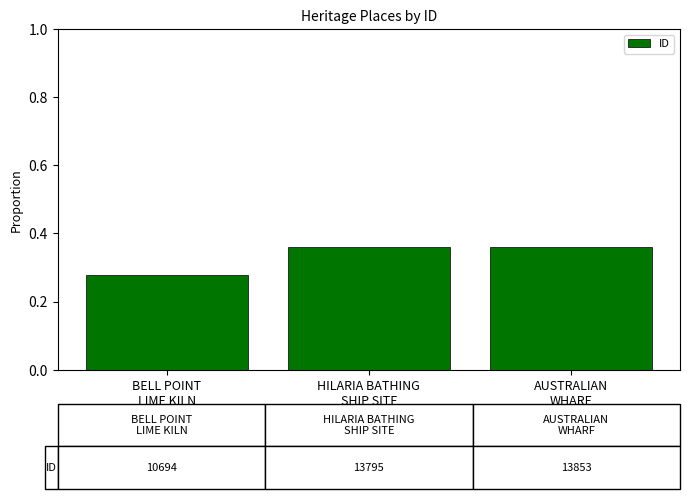

What is the difference between the maximum and minimum values?

0.1